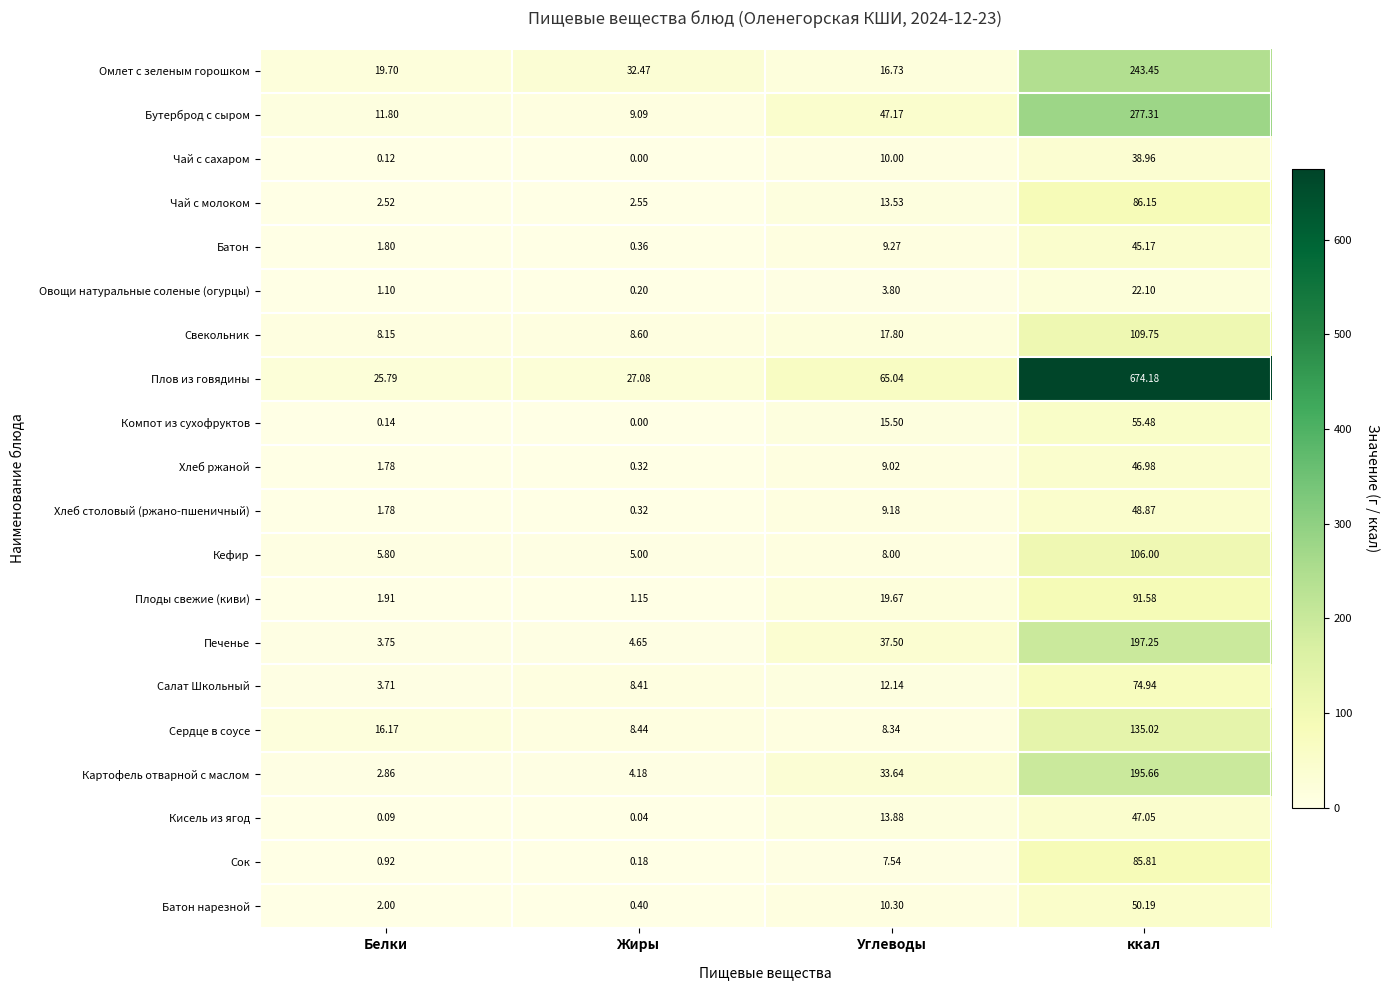

Which series changed the most between Углеводы and ккал?

Плов из говядины